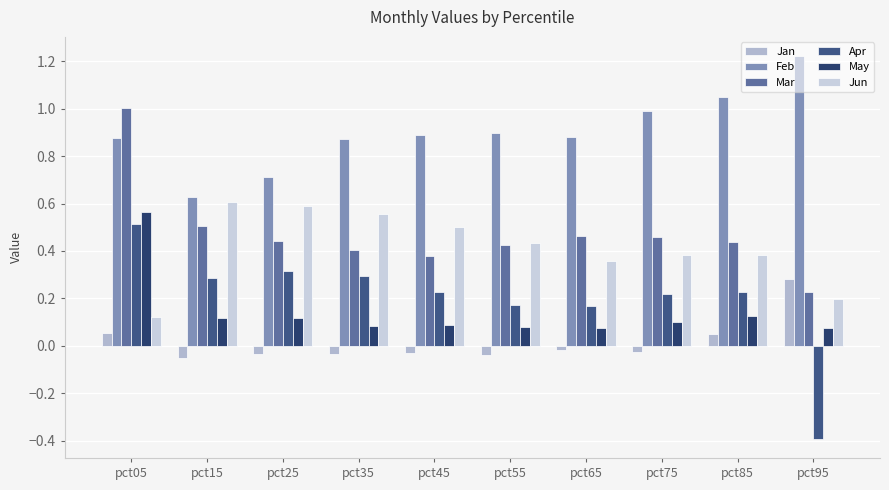

How many series are shown in this chart?

6